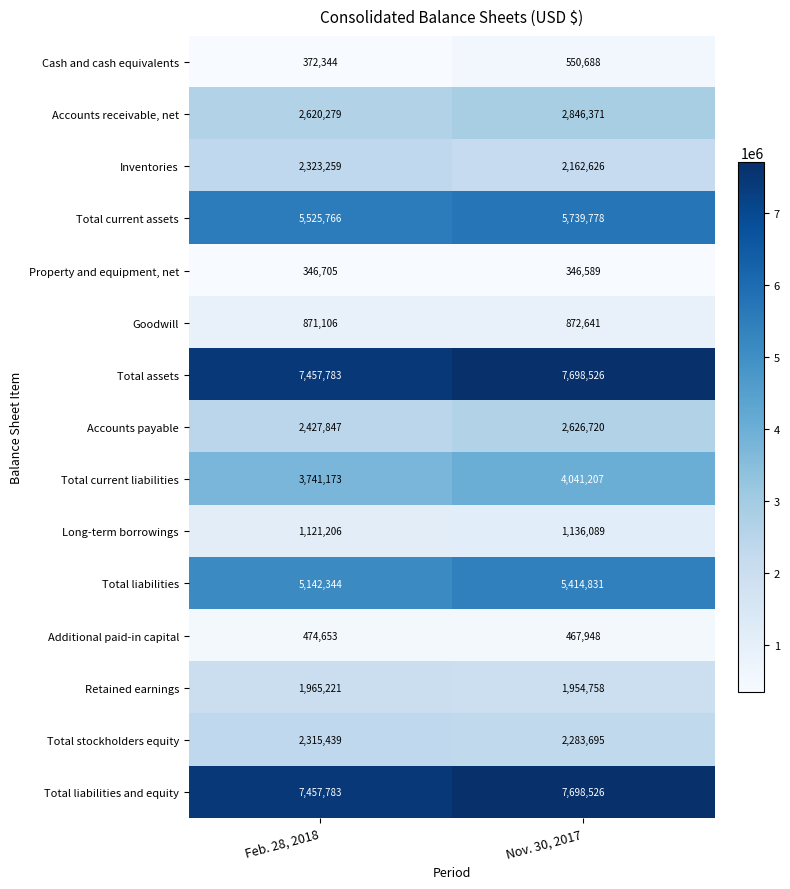

What is the smallest value displayed?

346589